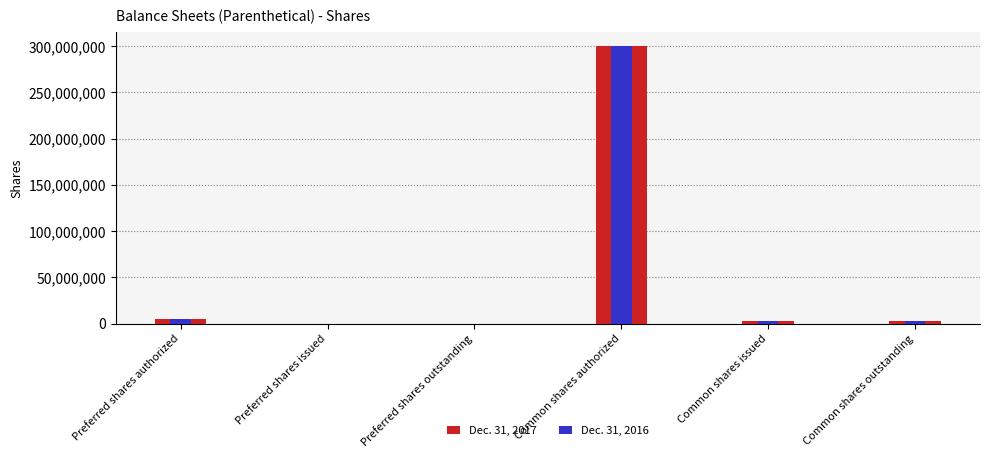

What is the sum of the Dec. 31, 2016 values at Common shares authorized and Common shares issued?

302304749